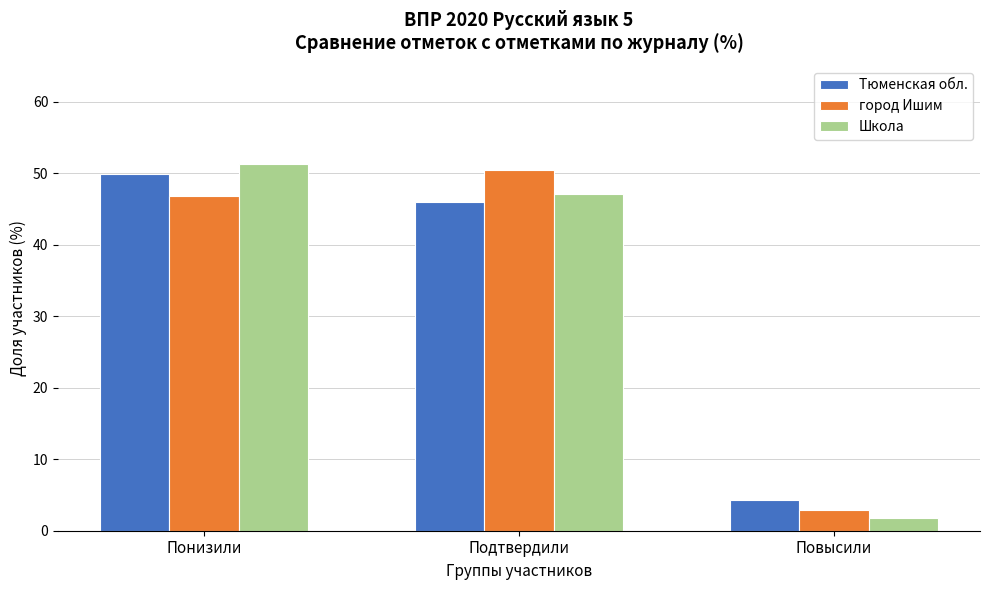

Reading left to right, transcribe all the data shown in this chart.

Тюменская обл.: Понизили=49.9	Подтвердили=45.9	Повысили=4.3
город Ишим: Понизили=46.8	Подтвердили=50.4	Повысили=2.8
Школа: Понизили=51.3	Подтвердили=47.0	Повысили=1.7